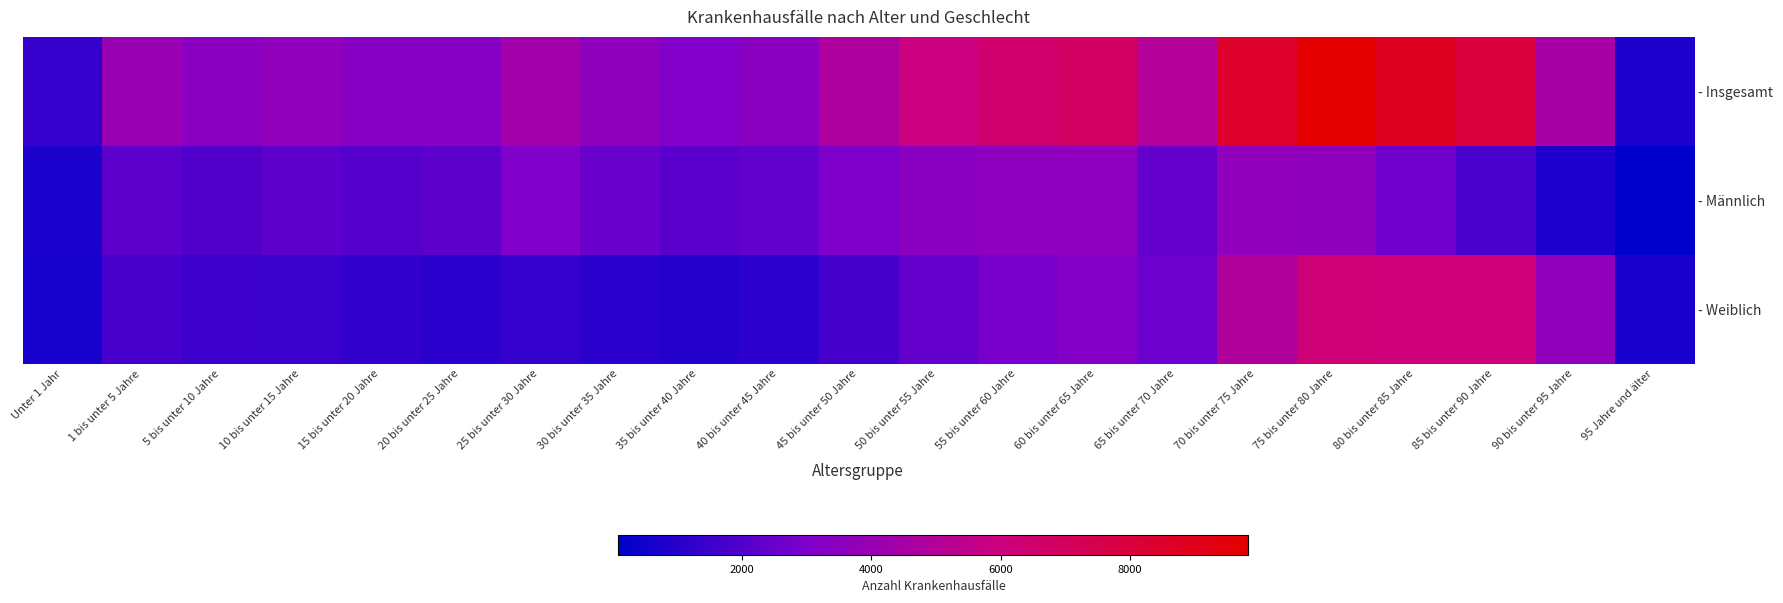

What is the difference between the highest and lowest values at 75 bis unter 80 Jahre?

6200